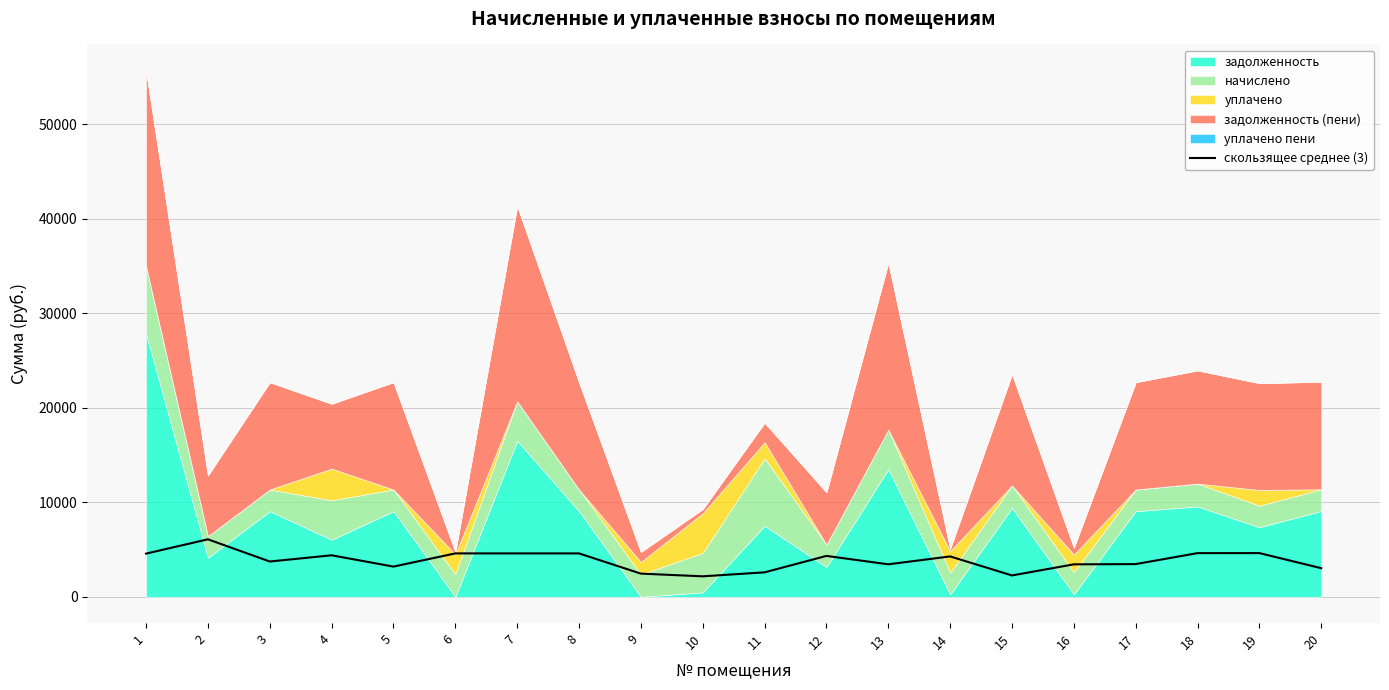

What is the highest value of the скользящее среднее (3) series?

6082.8